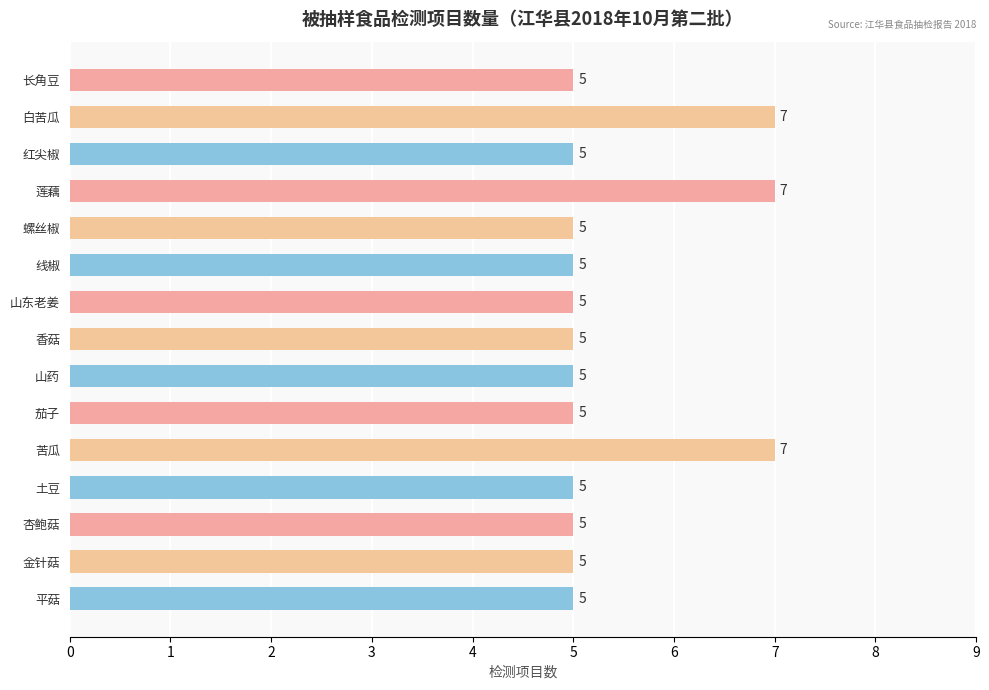

What is the difference between the maximum and second lowest values?

2